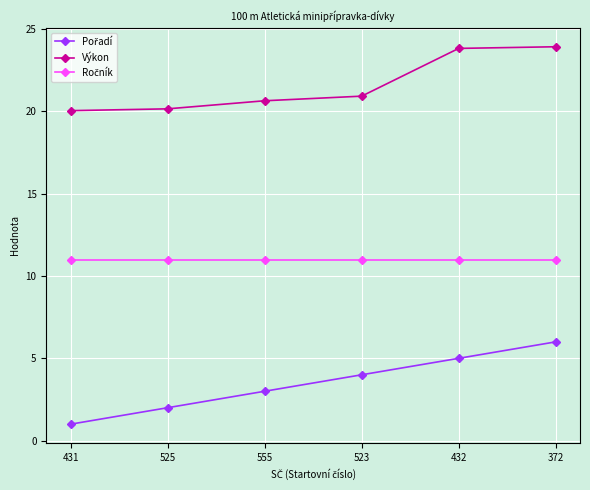

What is the label of the 5th point from the left?

432